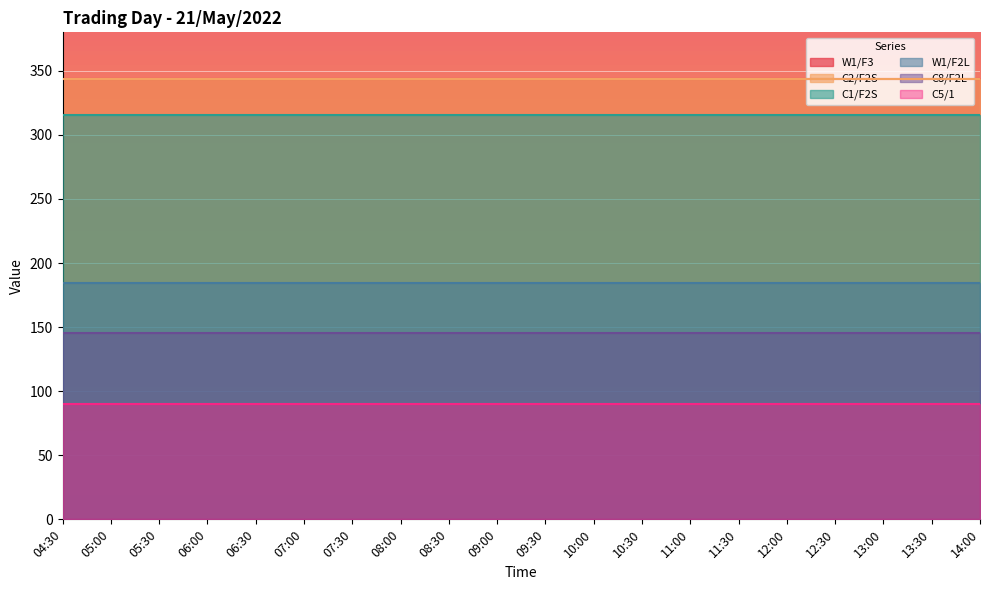

Which series has the largest range (max minus min)?

W1/F3